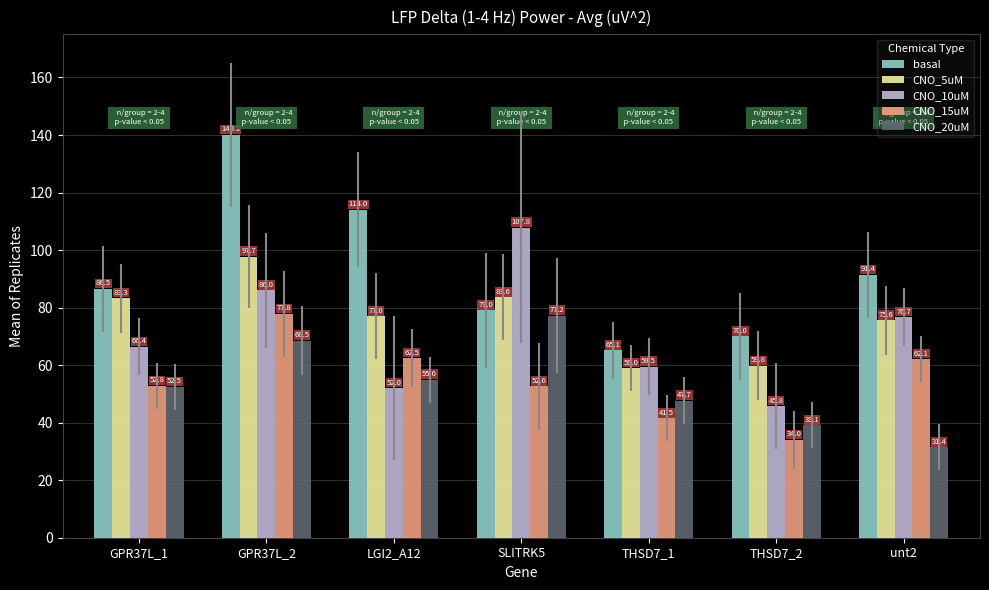

What is the label of the 2nd bar from the right?

THSD7_2